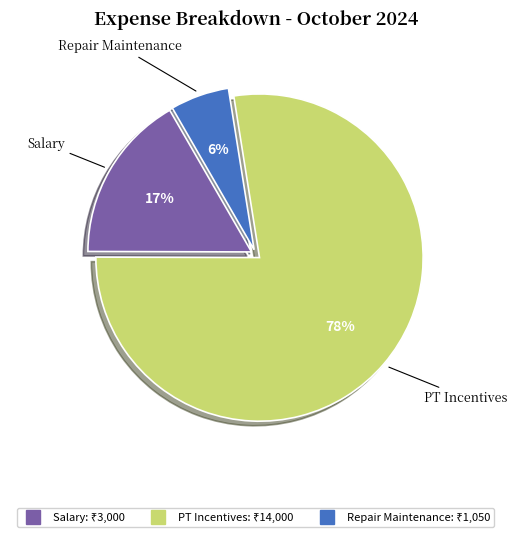

Is there a majority slice in this chart?

Yes